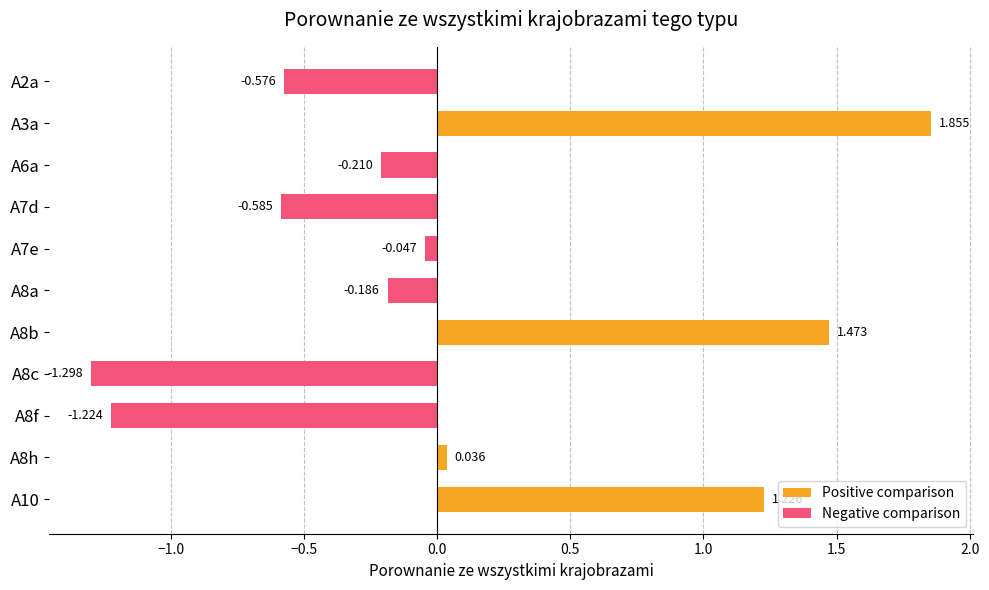

Reading left to right, transcribe all the data shown in this chart.

Positive comparison: 0.0	1.9	0.0	0.0	0.0	0.0	1.5	0.0	0.0	0.0	1.2
Negative comparison: -0.6	0.0	-0.2	-0.6	-0.0	-0.2	0.0	-1.3	-1.2	0.0	0.0